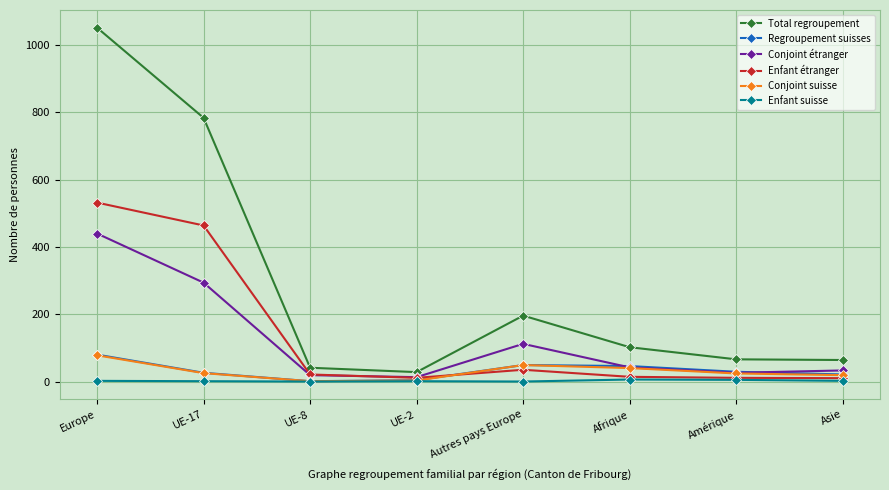

Which series has the largest total across all categories?

Total regroupement